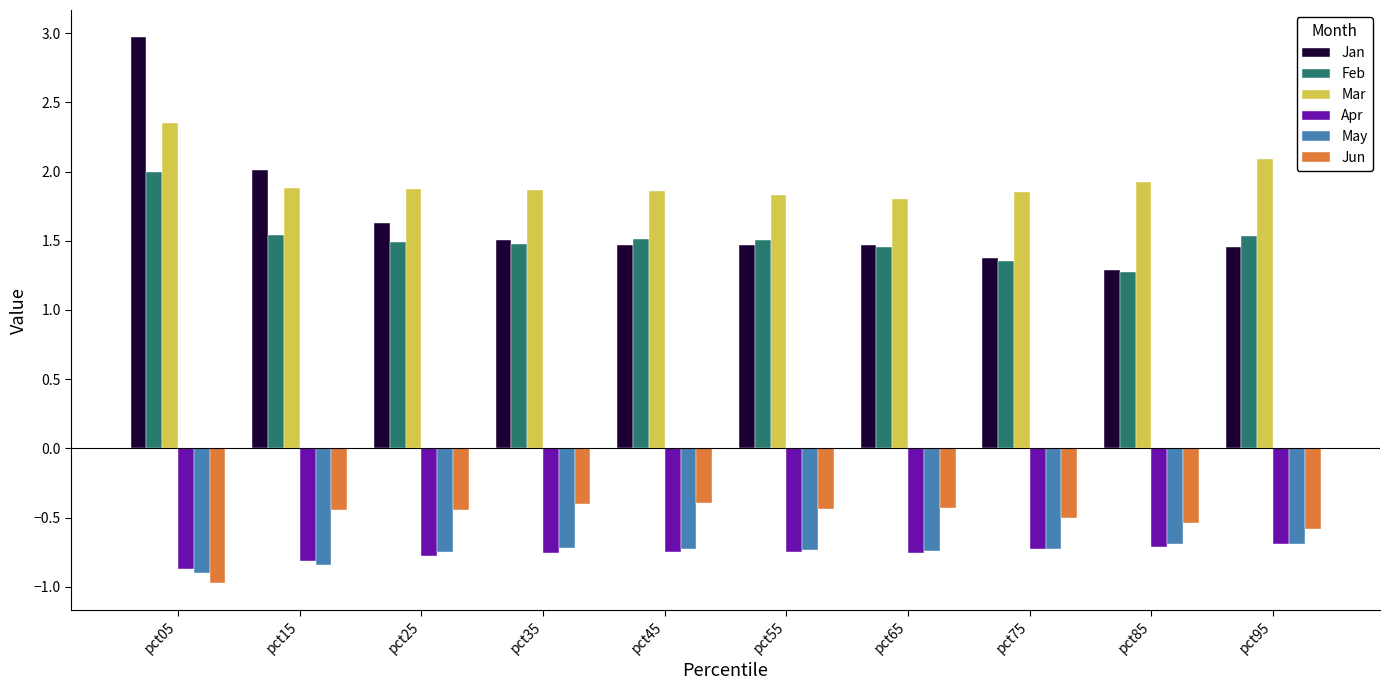

Which series has the largest range (max minus min)?

Jan